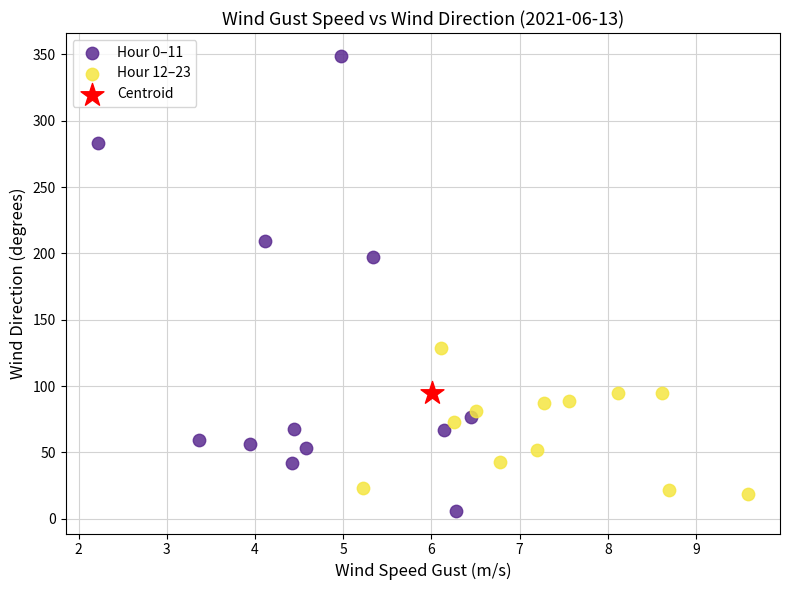

What are all the series names shown in the legend?

Hour 0–11, Hour 12–23, Centroid